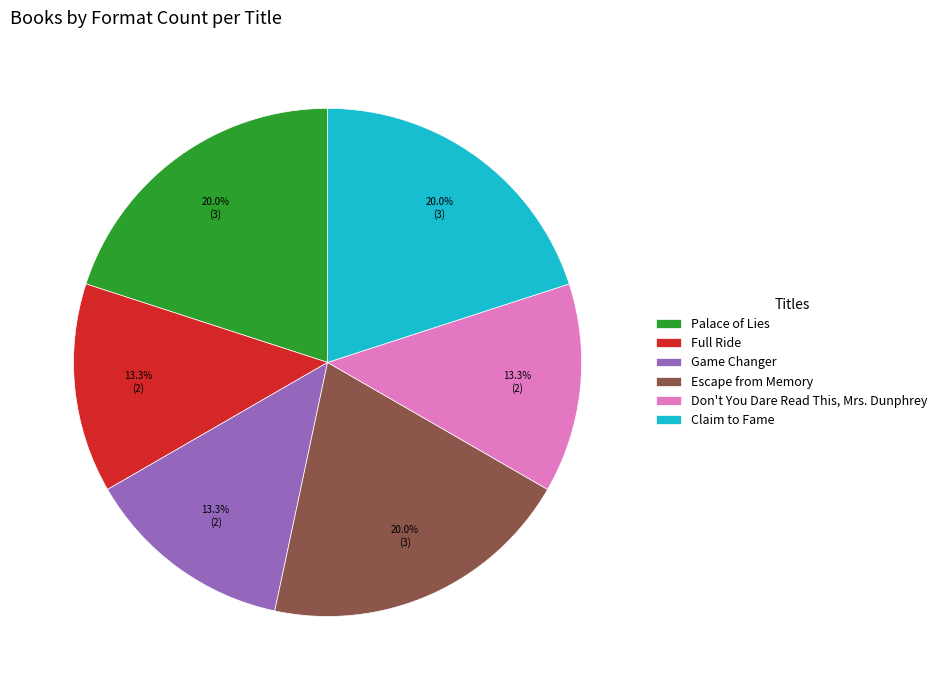

Is Game Changer the majority of the pie?

No